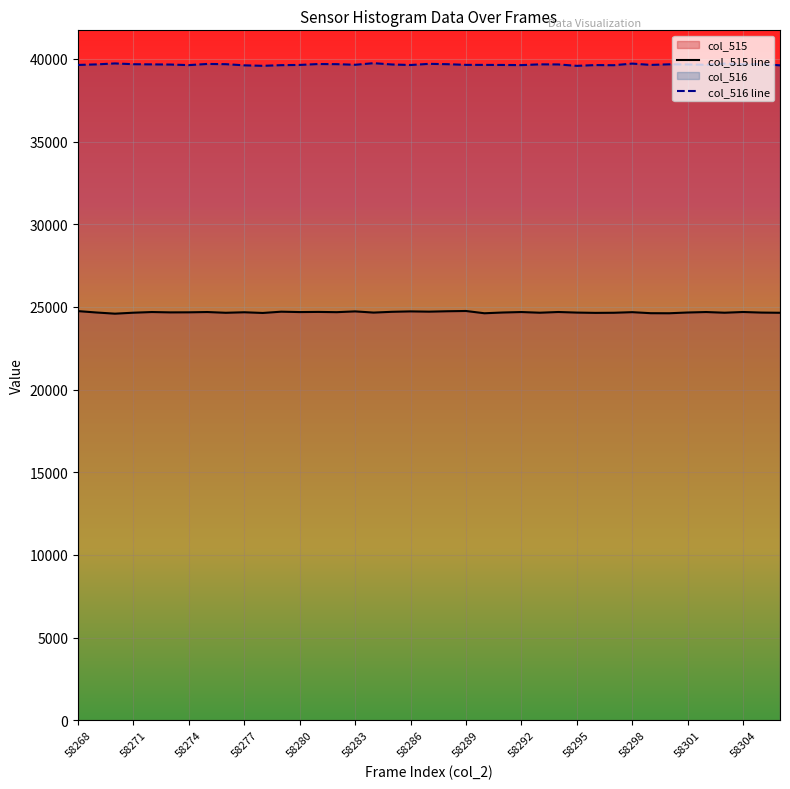

True or false: there are more than 2 points higher than both neighbors.

True